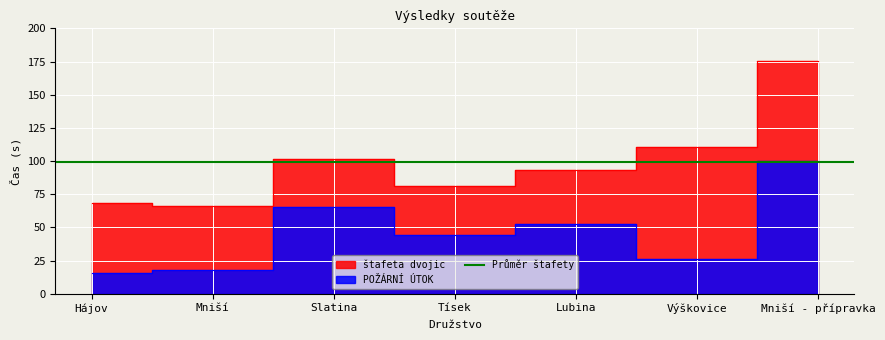

What is the ratio of the value at Lubina to the value at Tísek?

1.2